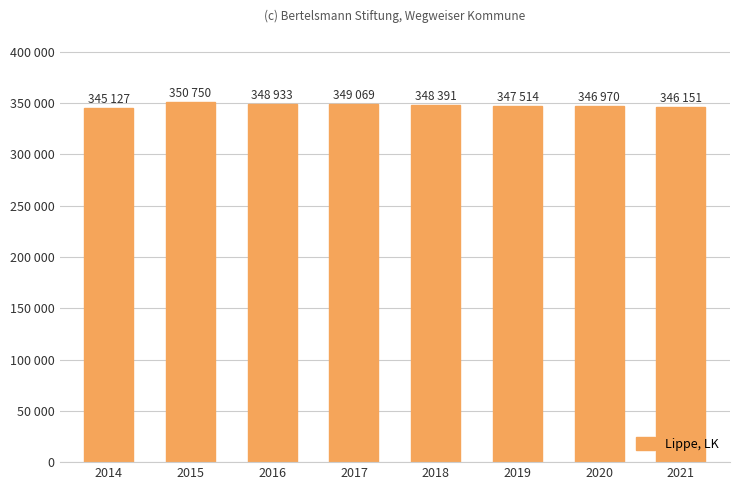

Reading left to right, list all the values displayed in this chart.

345127	350750	348933	349069	348391	347514	346970	346151